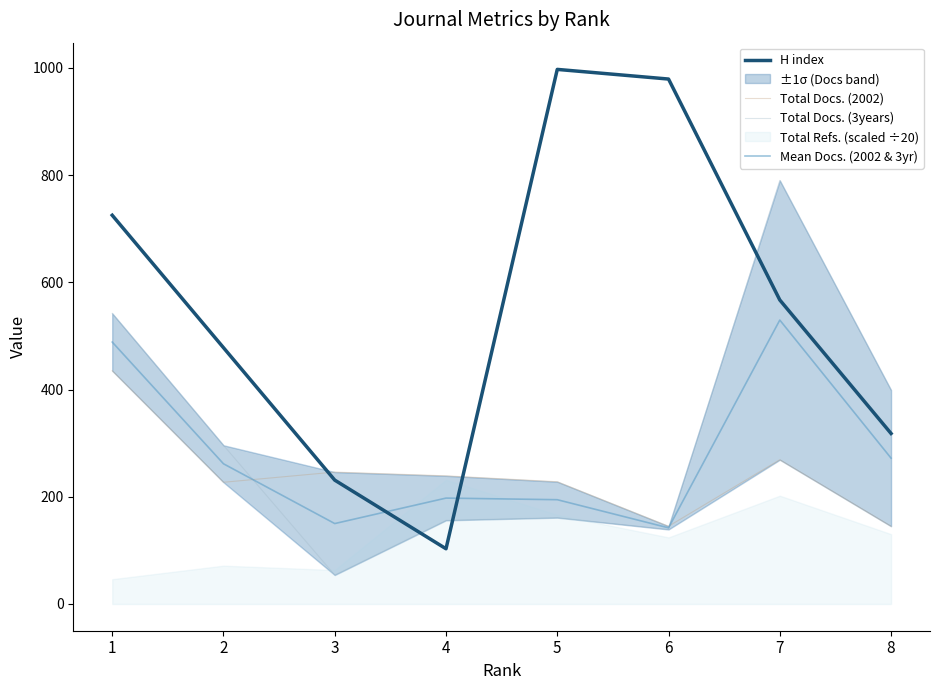

At which label does Total Docs. (2002) first exceed 239?

1